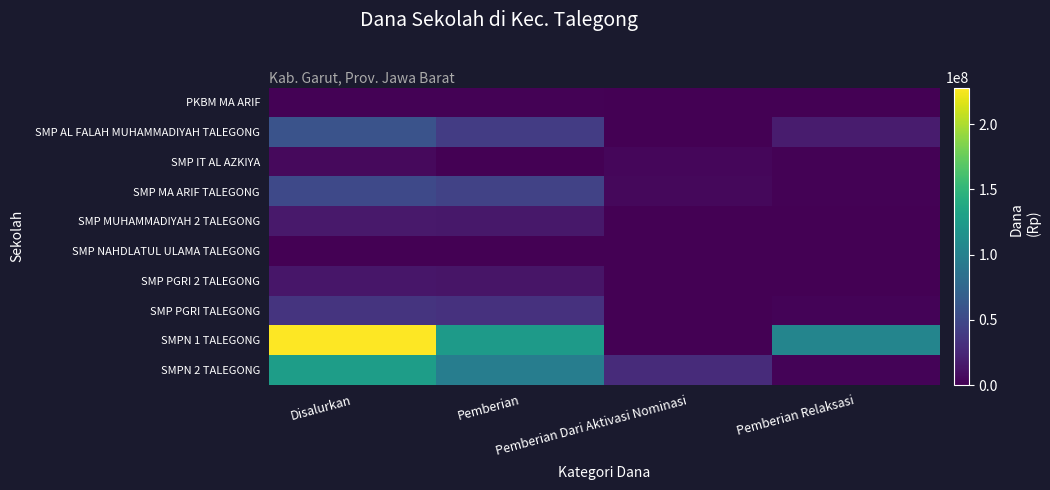

How many distinct data groups are displayed?

10